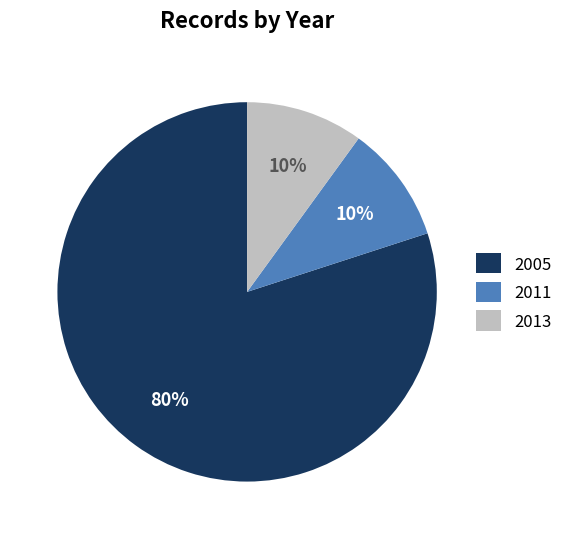

True or false: 2011 accounts for 10% of the total.

True